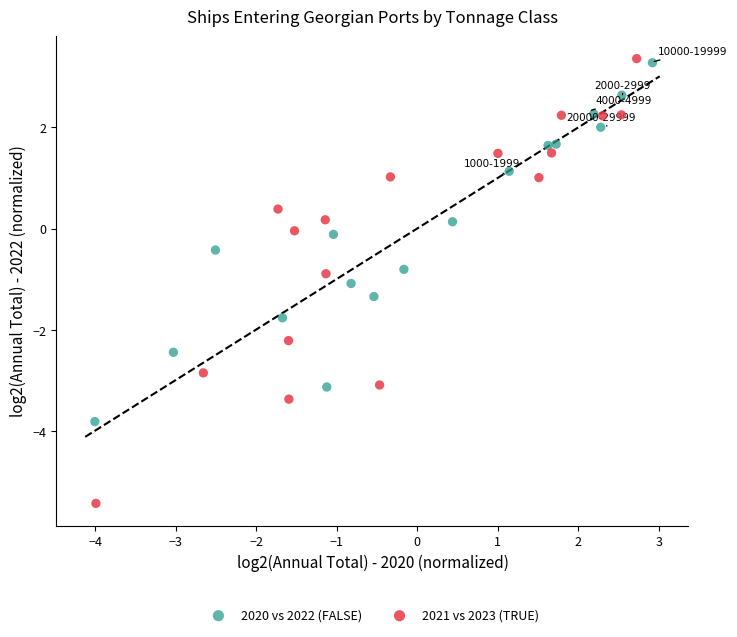

Which series has the widest spread of Y values?

2021 vs 2023 (TRUE)